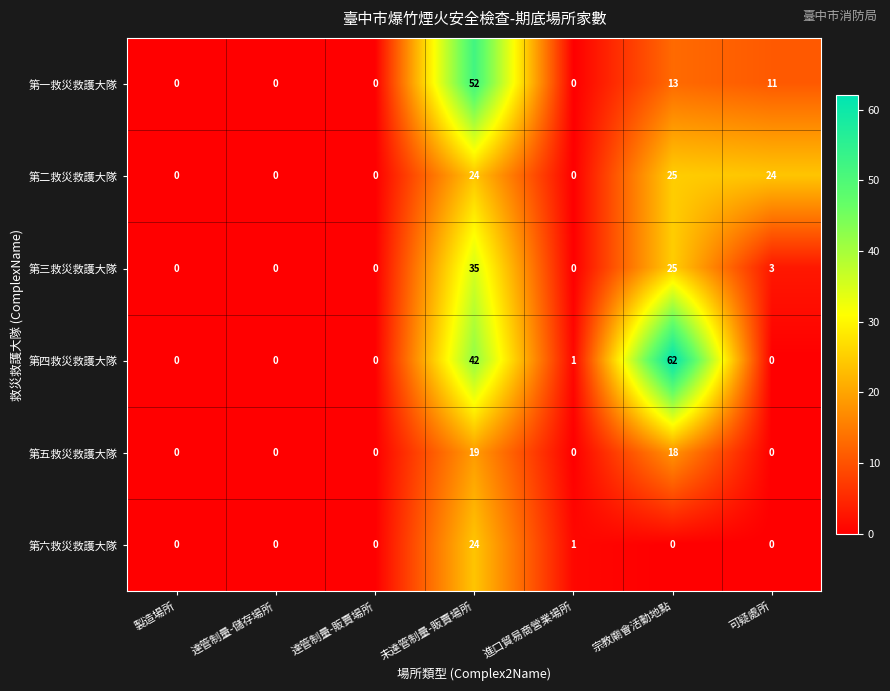

What is the difference between the second highest and minimum values in the 第一救災救護大隊 series?

13